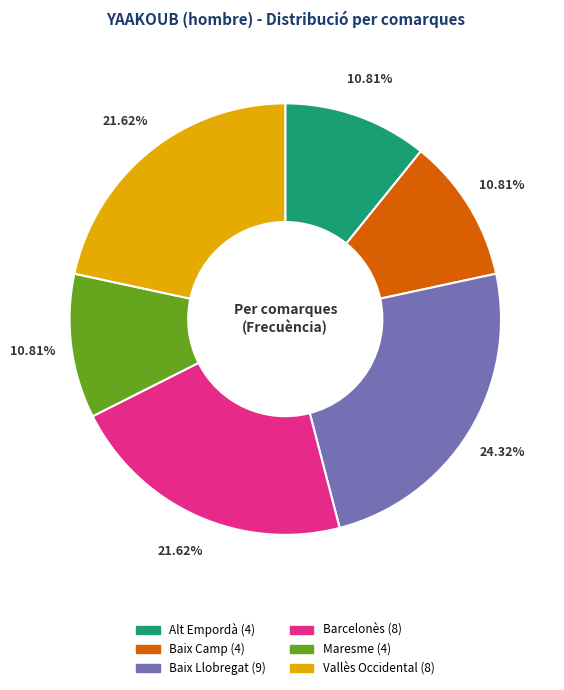

To the nearest percent, what portion does Alt Empordà represent?

11%